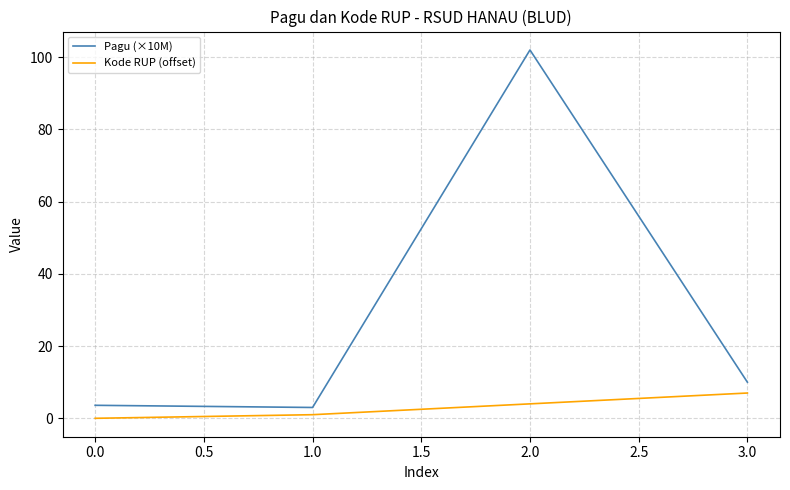

How many categories are shown in the chart?

4